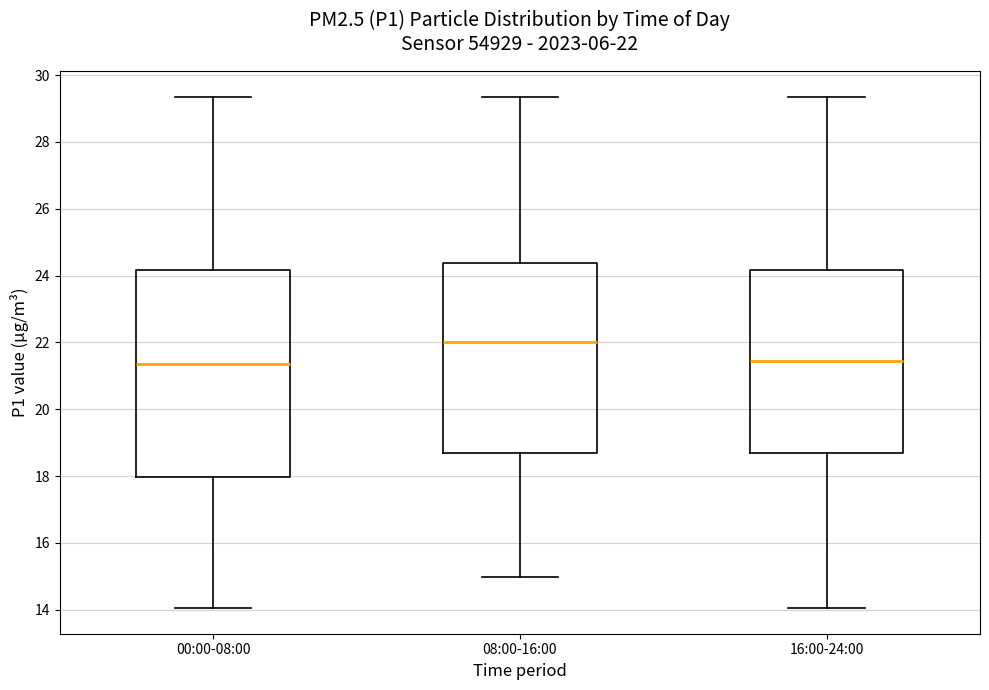

Which box's median line is the highest?

08:00-16:00